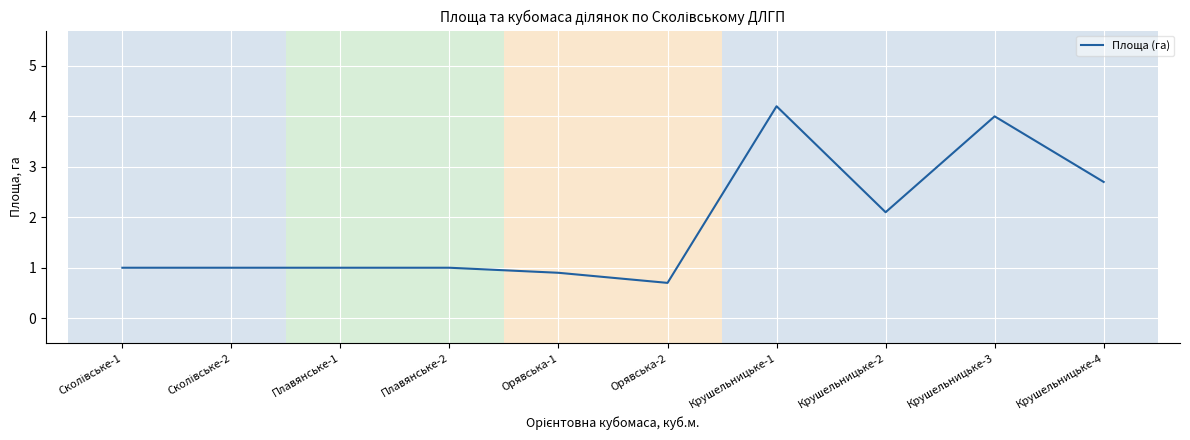

Reading left to right, transcribe all the data shown in this chart.

1.0	1.0	1.0	1.0	0.9	0.7	4.2	2.1	4.0	2.7